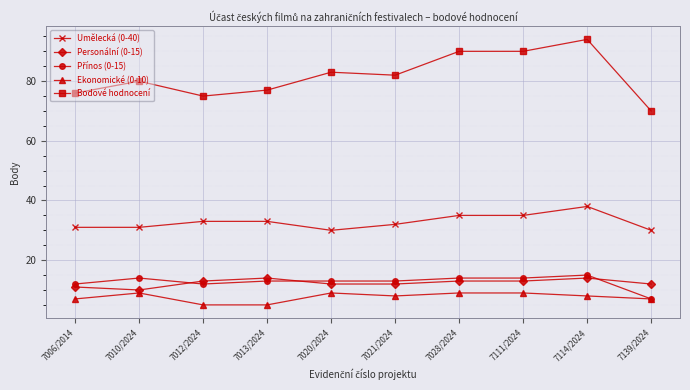

Count the Personální (0-15) values in the range 12 to 13.

6